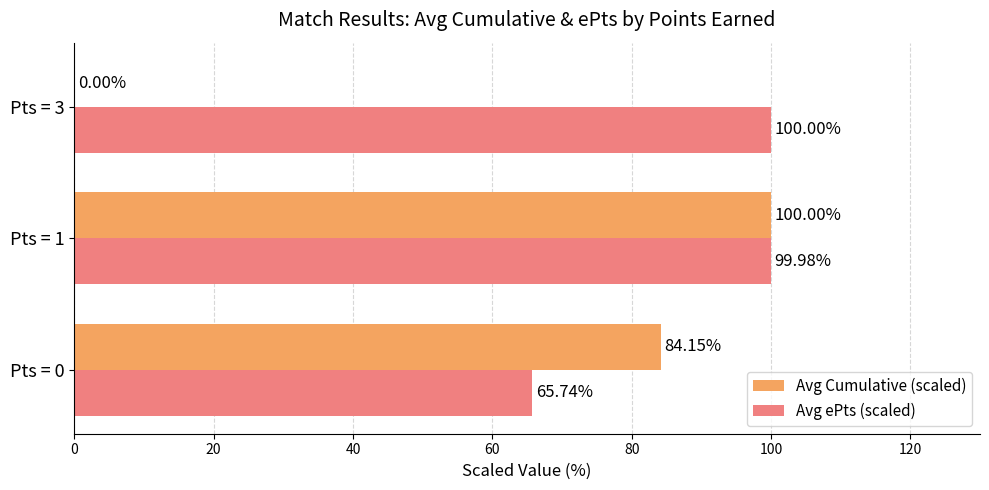

What is the sum of the Avg ePts (scaled) values at Pts = 1 and Pts = 3?

200.0